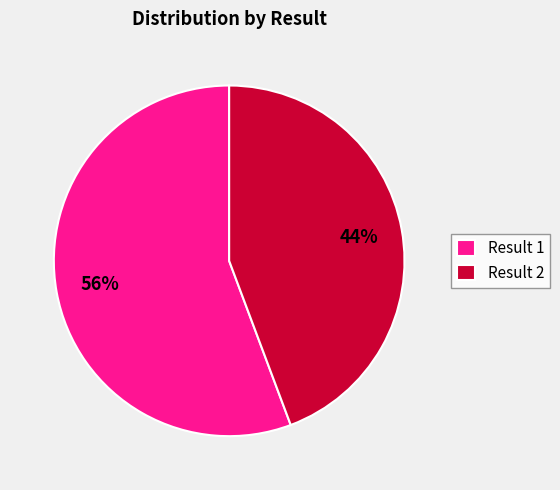

How many slices are in this pie chart?

2